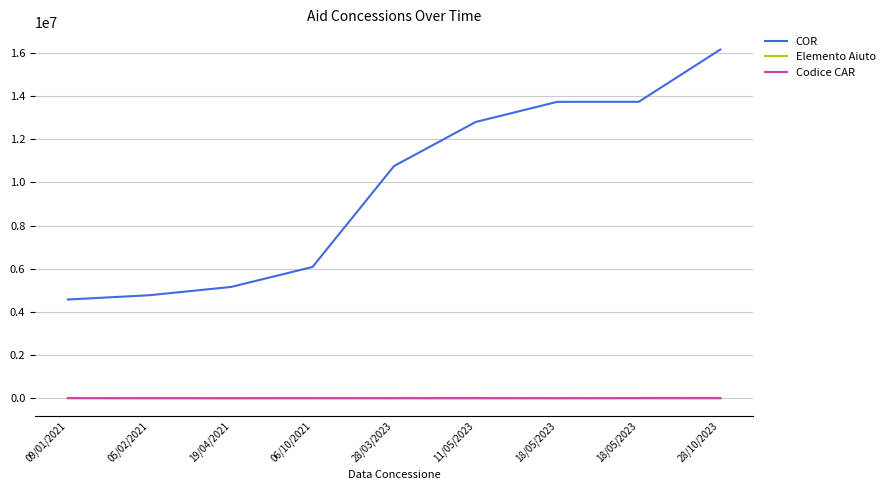

Where does the Elemento Aiuto series first go above 2900?

09/01/2021